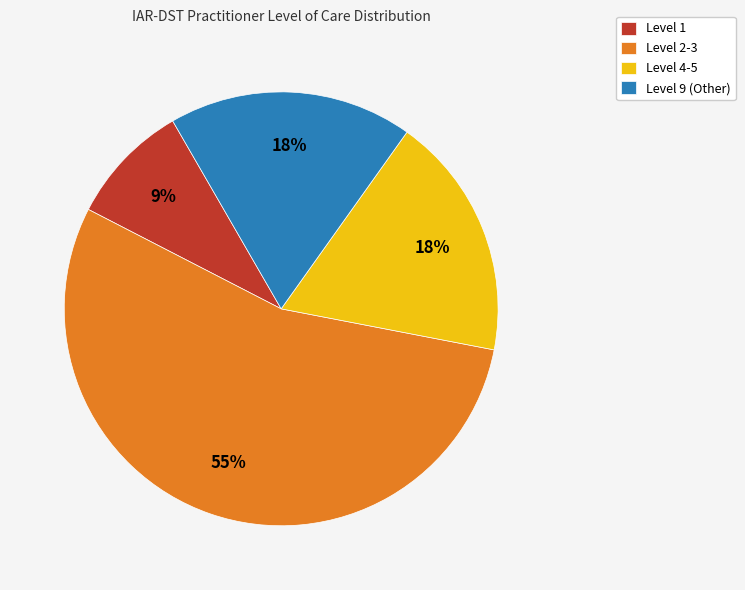

Is the sum of Level 2-3 and Level 1 greater than half?

Yes